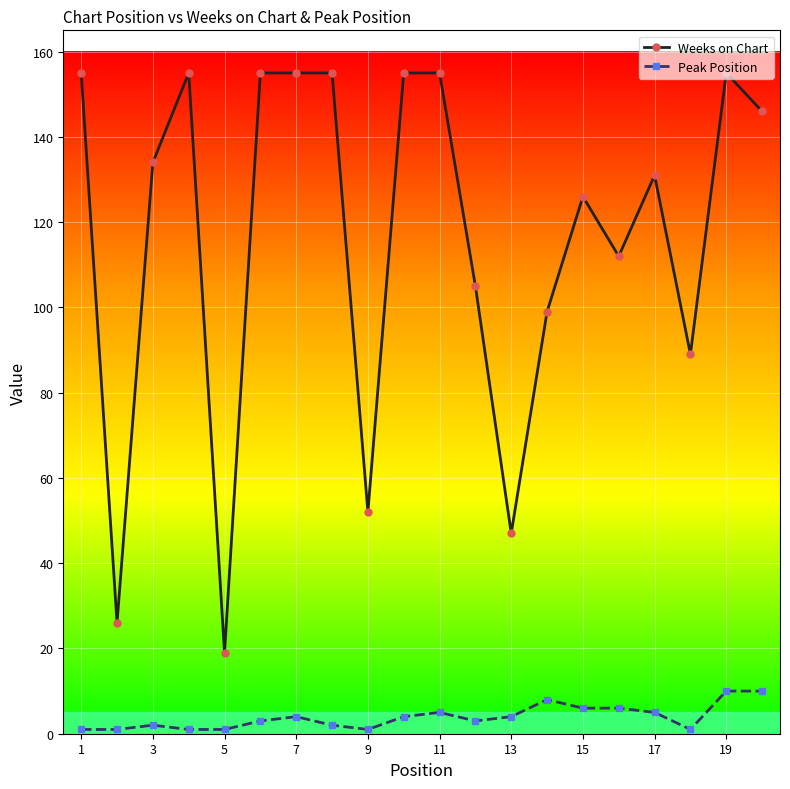

True or false: Peak Position has more than 1 points higher than both neighbors.

True